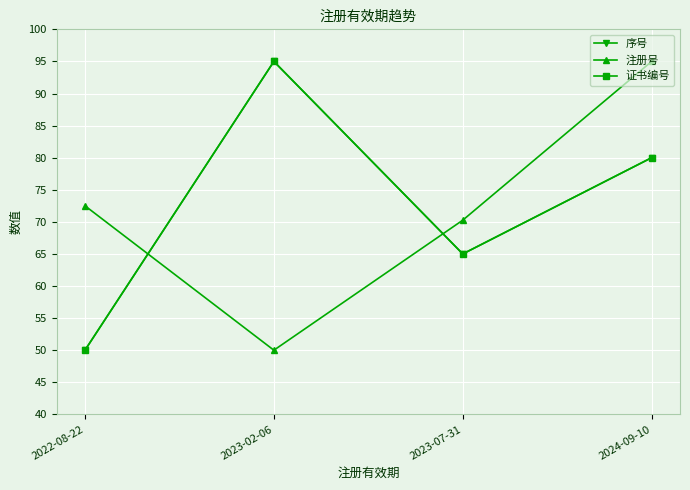

Is it true that 序号 equals 47.4 at 2023-02-06?

False